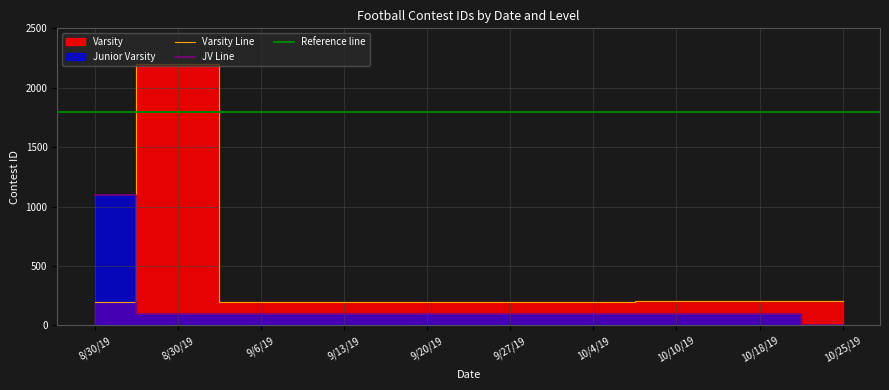

Approximately how many times larger is the value at 10/10/19 compared to 10/4/19?

1.0